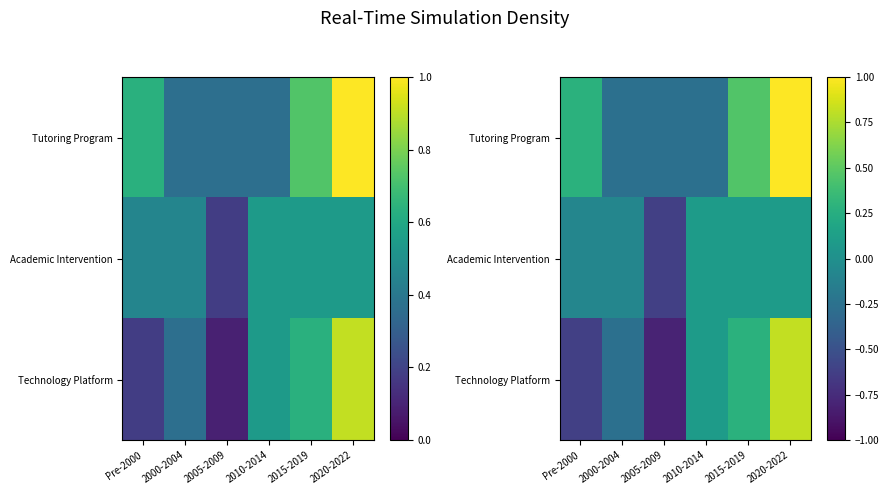

How many data points in Technology Platform are less than 0?

3